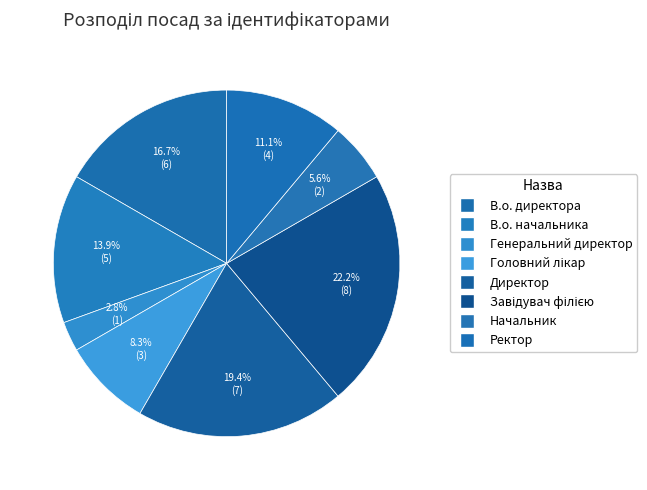

Is there any slice that represents more than half of the pie?

No